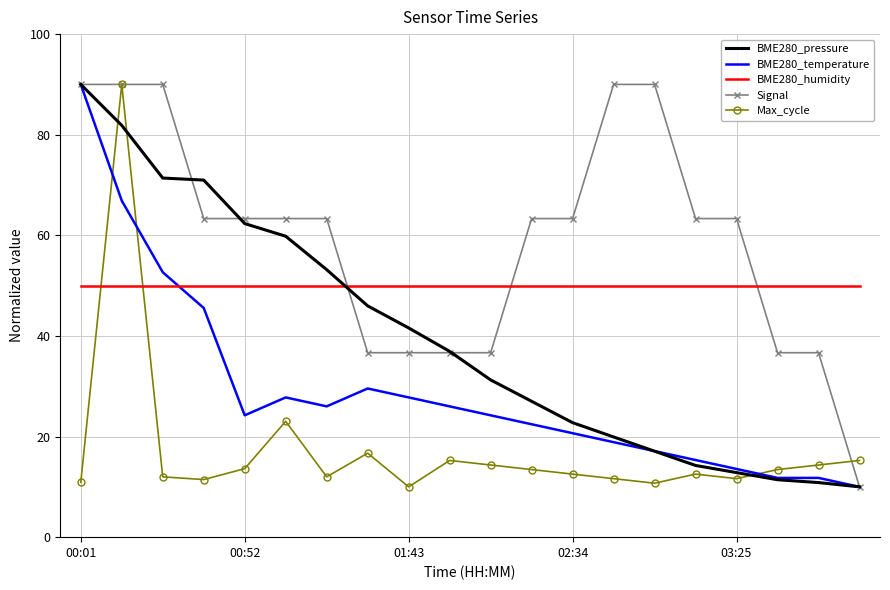

True or false: BME280_temperature and BME280_humidity cross at least once.

True